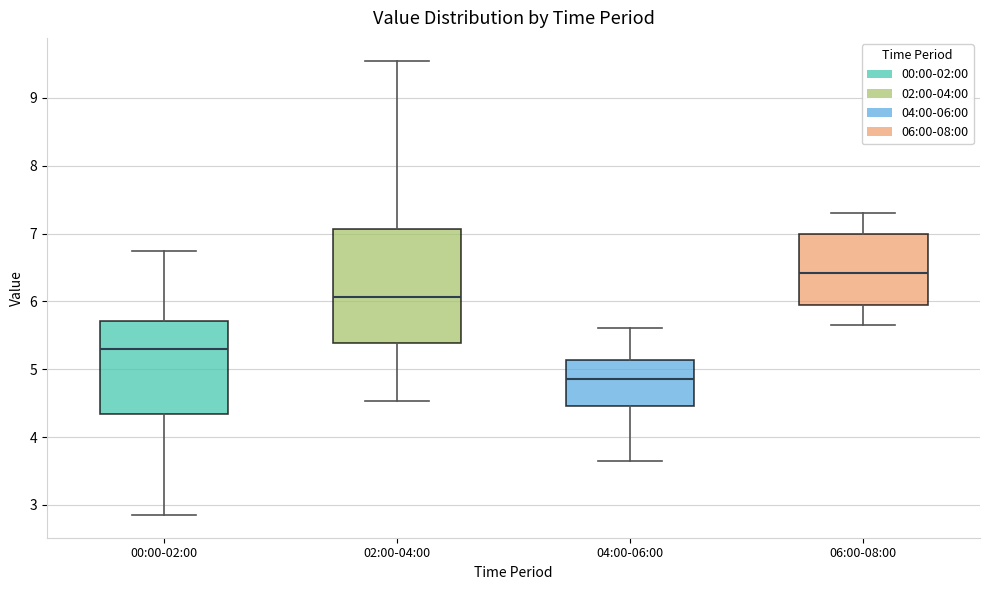

Reading left to right, transcribe this box plot: for each box, give where its median line is, the range the box spans, and where its two whiskers end, as read against the y-axis. The values are not printed on the chart, so give them approximately, as read against the axis.

00:00-02:00: median 5.3, box 4.3 to 5.7, whiskers 2.9 to 6.8
02:00-04:00: median 6.1, box 5.4 to 7.1, whiskers 4.5 to 9.6
04:00-06:00: median 4.9, box 4.5 to 5.1, whiskers 3.7 to 5.6
06:00-08:00: median 6.4, box 6.0 to 7.0, whiskers 5.7 to 7.3